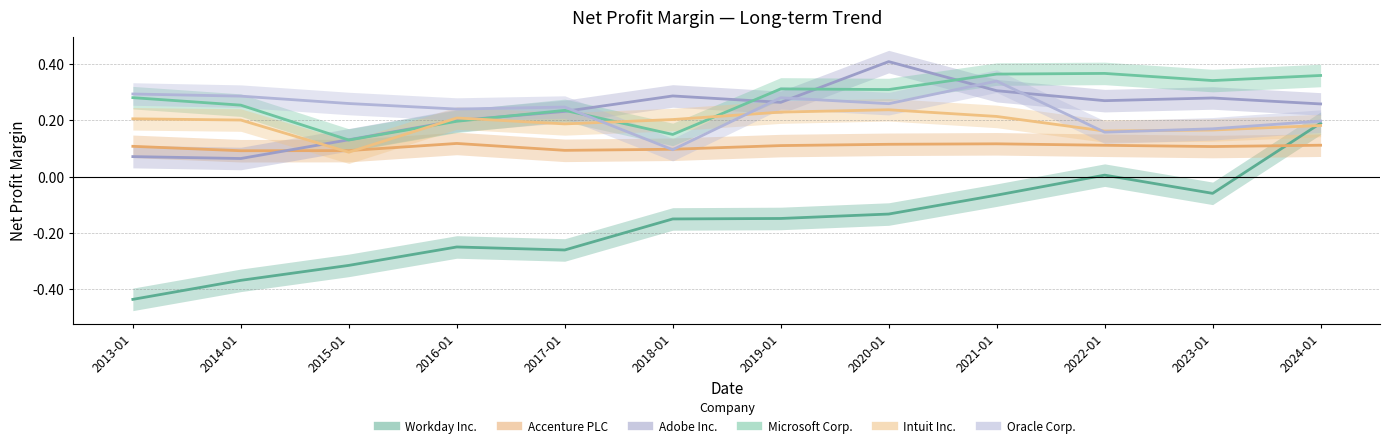

Which has a higher value, 2016-01 or 2024-01?

2024-01